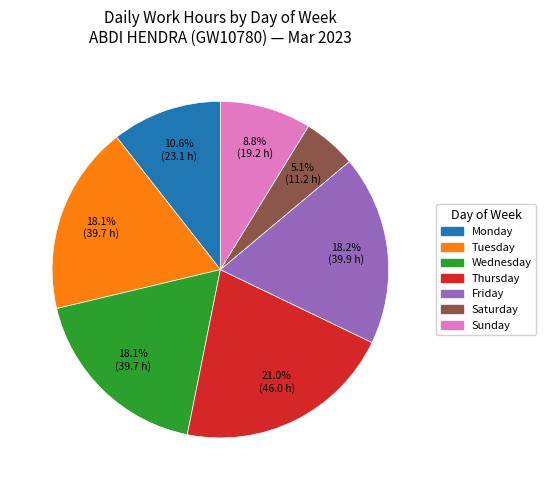

Does any single category account for the majority?

No